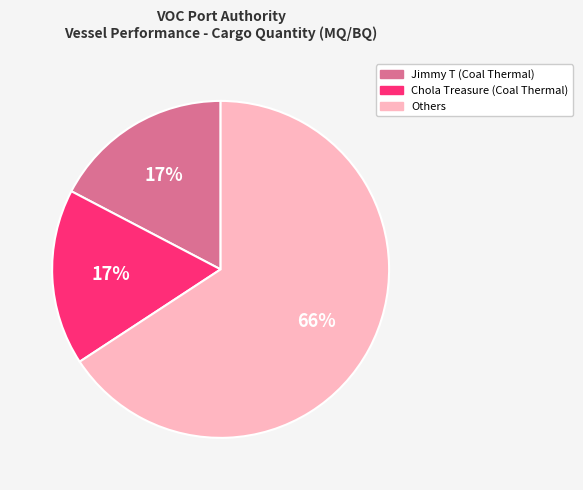

To the nearest percent, what is the difference between the largest and smallest slice percentages?

49%